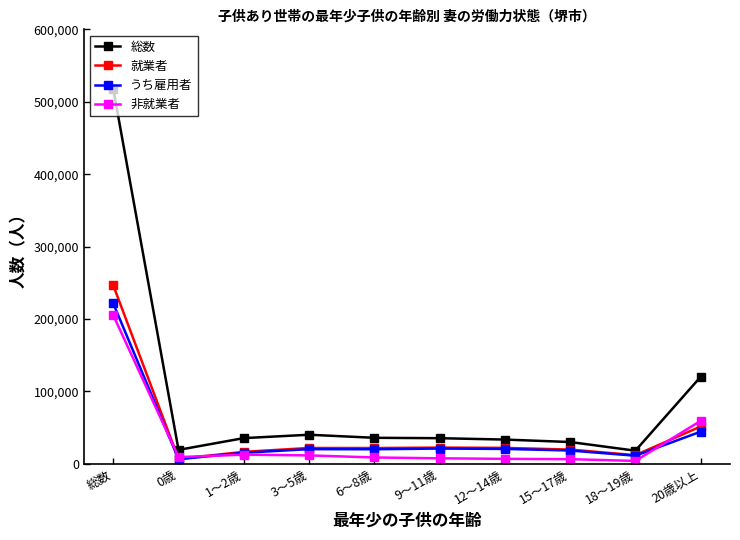

What is the difference between the maximum and second lowest values in the 非就業者 series?

198819